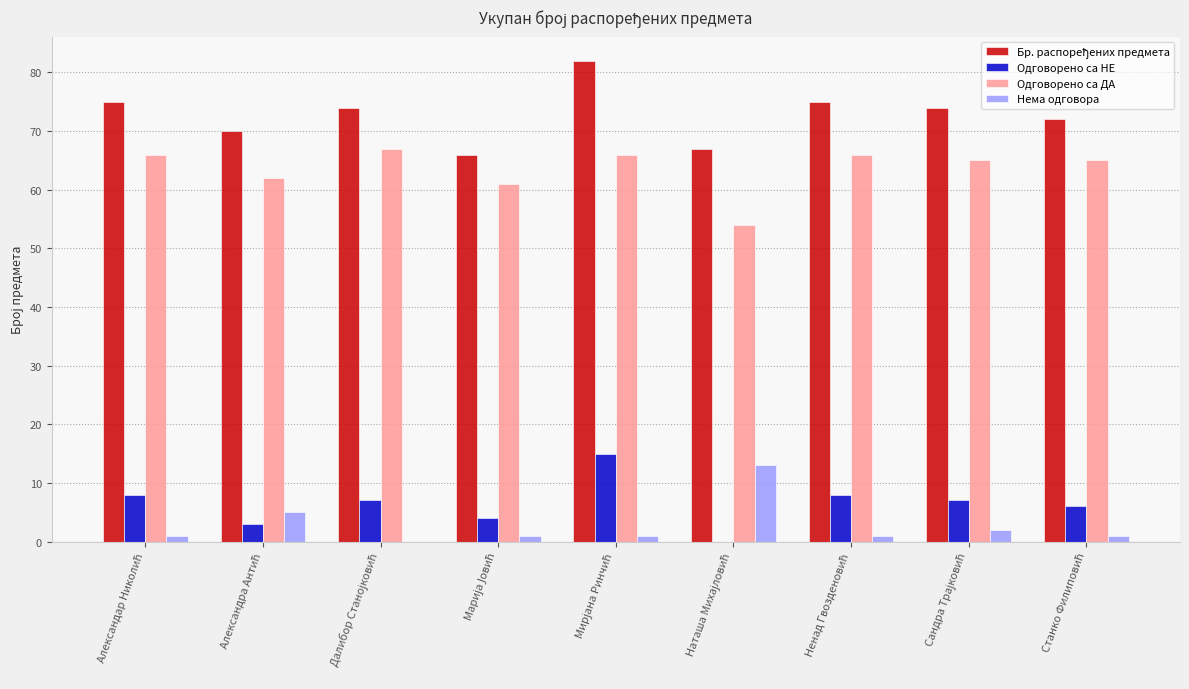

What is the sum of all Нема одговора values?

25